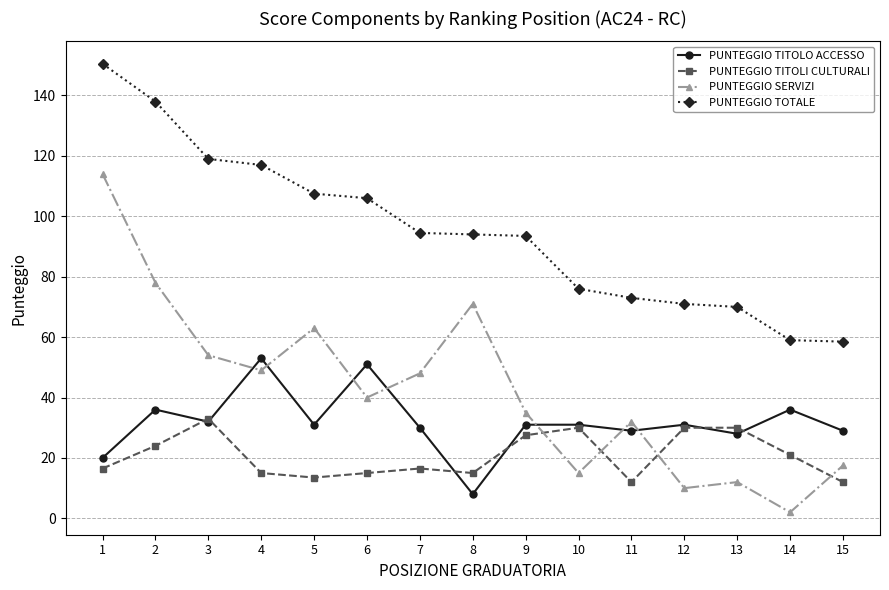

What is the sum of all PUNTEGGIO TITOLO ACCESSO values?

476.0